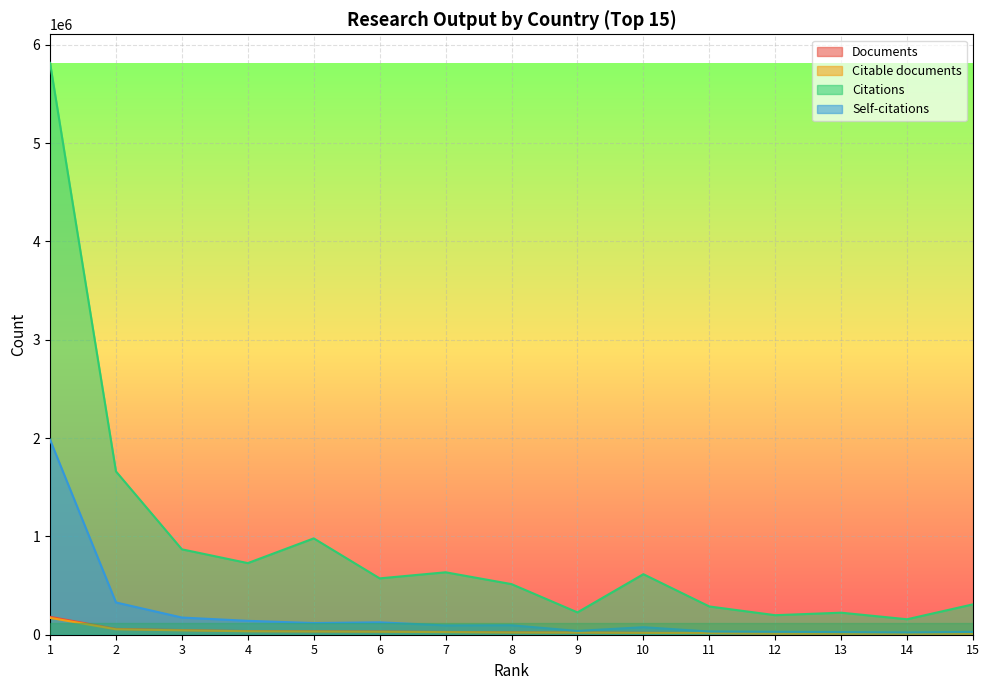

At which category does Citations reach its first local peak?

5